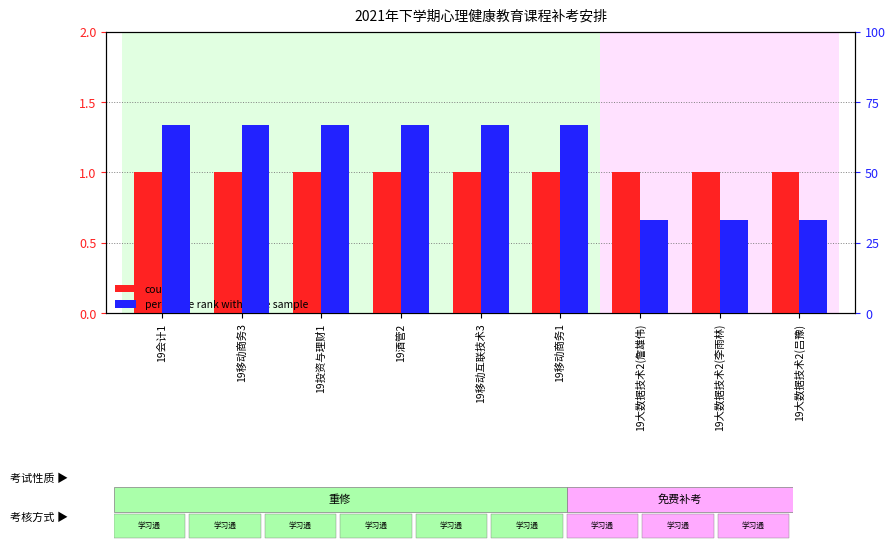

At 19投资与理财1, list the series in order from smallest to largest.

count, percentile rank within the sample